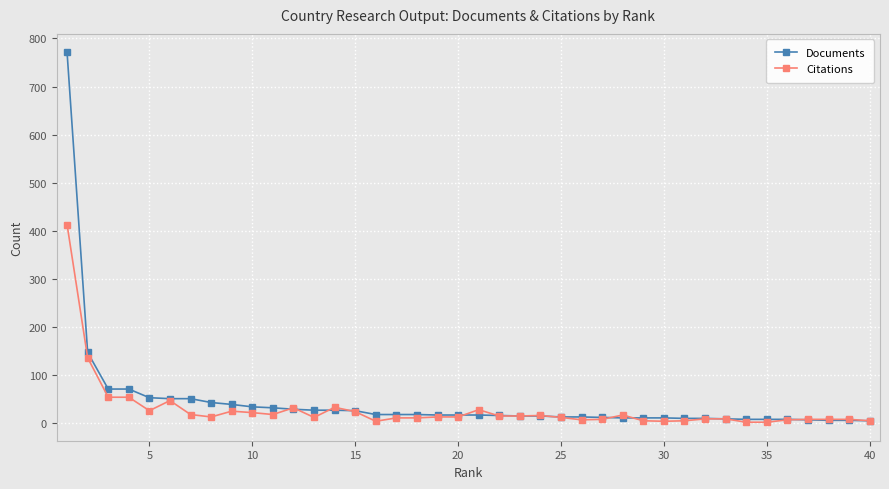

What is the minimum value for Documents?

5